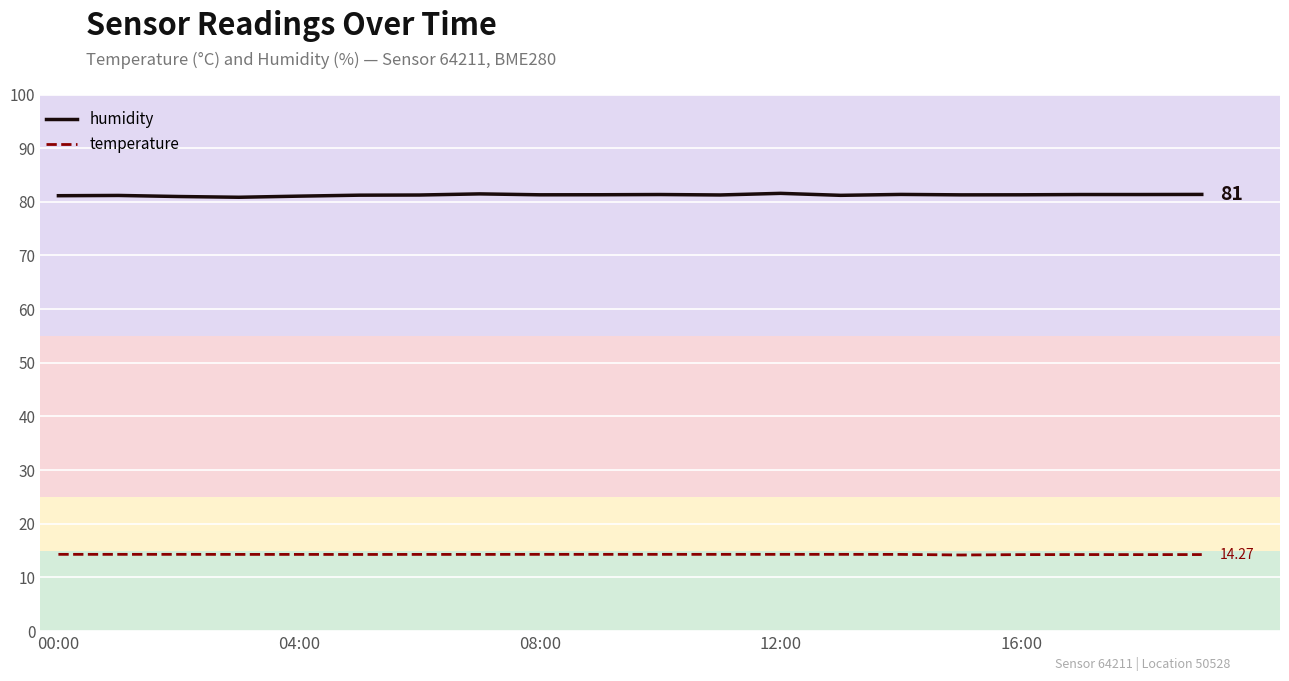

List the series in order of their peak value, highest first.

humidity, temperature